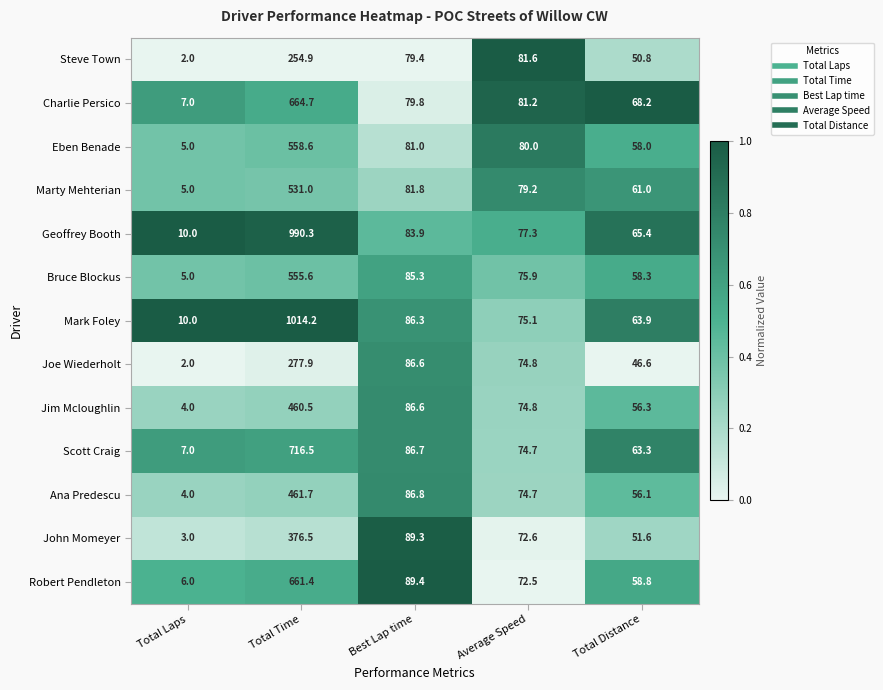

How many data points does each series have?

5